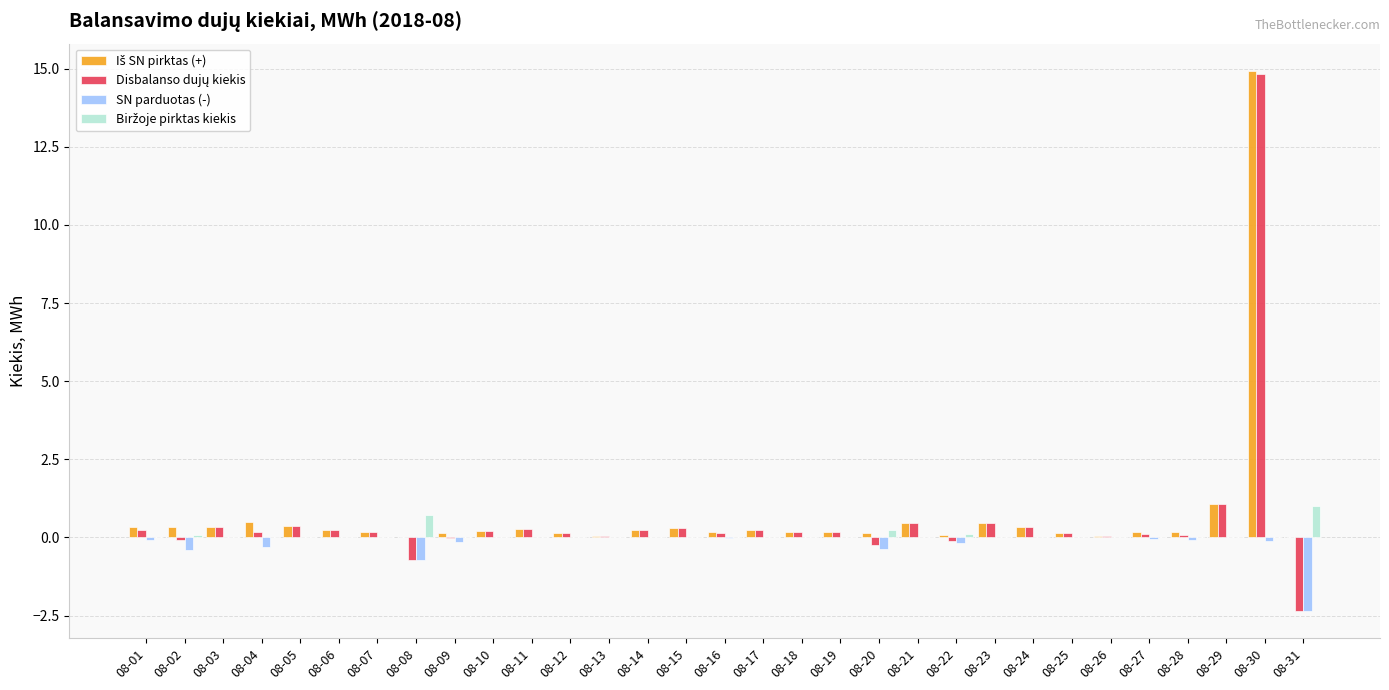

What is the greatest value displayed?

14.9